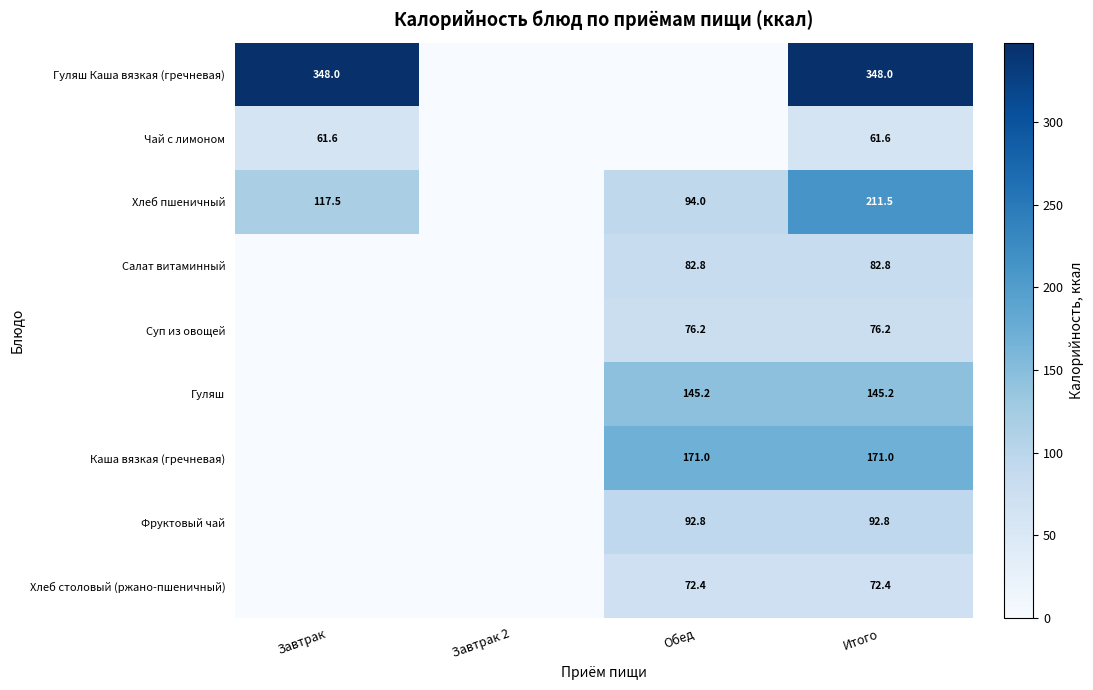

Which category has the highest value across all series?

Завтрак